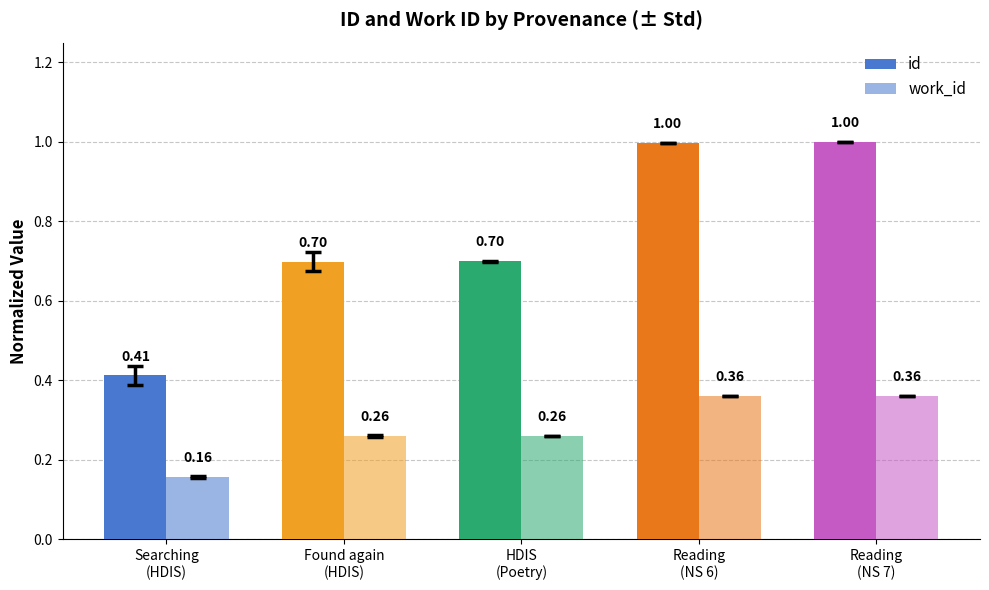

Between Searching
(HDIS) and Reading
(NS 6), which series saw the biggest shift?

id